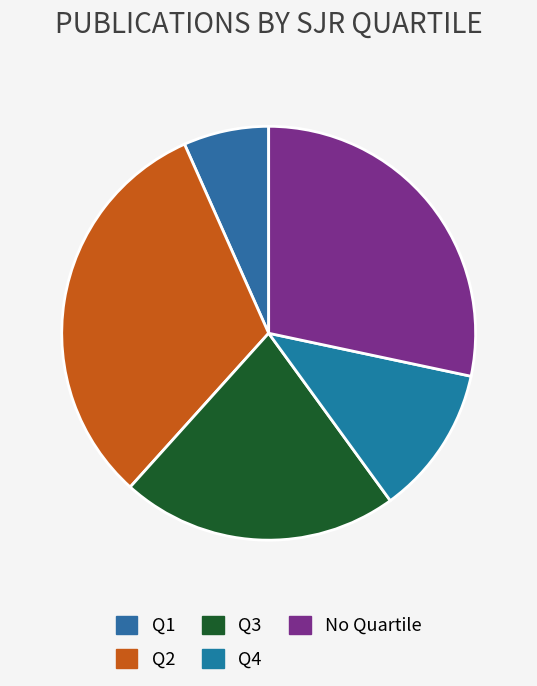

Which category has the smallest portion of the pie?

Q1